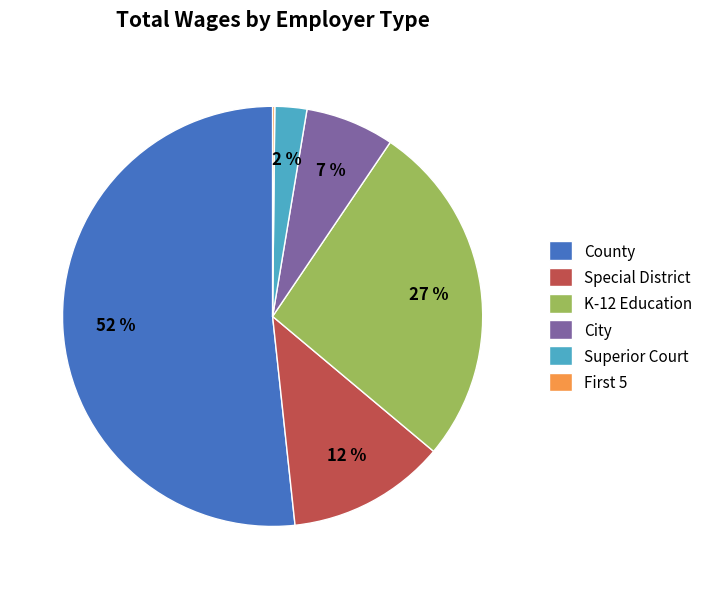

Approximately how many times larger is the value at Special District compared to City?

1.7